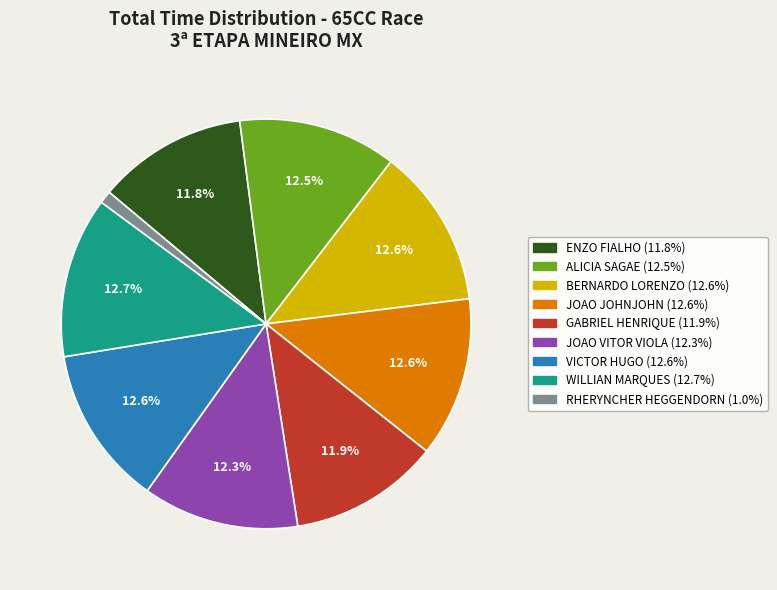

The BERNARDO LORENZO slice represents 13% of the pie. True or false?

True